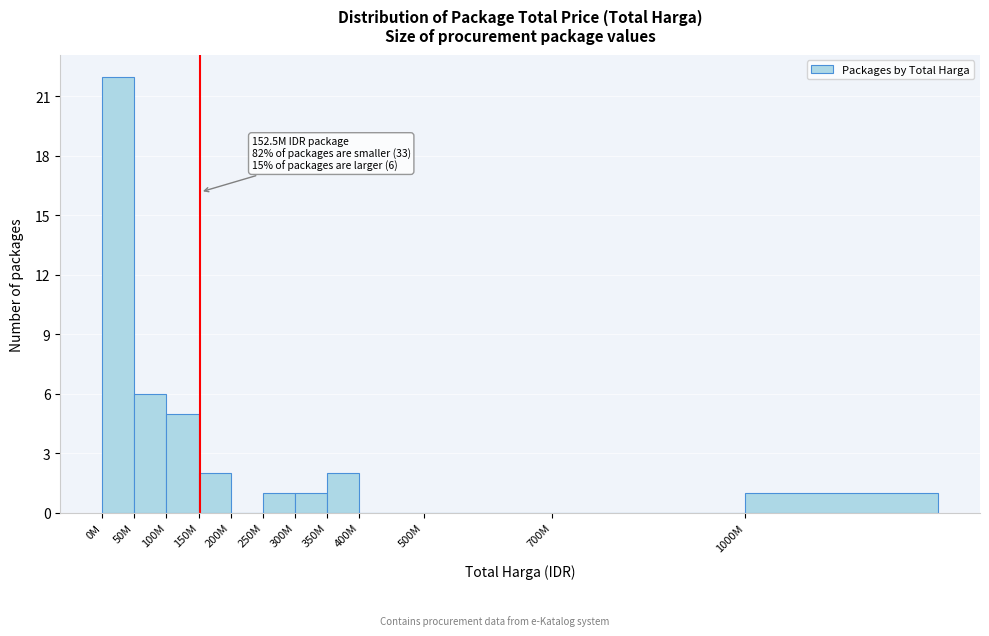

Reading right to left, extract all data points from this chart.

1000M=1	700M=0	500M=0	400M=0	350M=2	300M=1	250M=1	200M=0	150M=2	100M=5	50M=6	0M=22